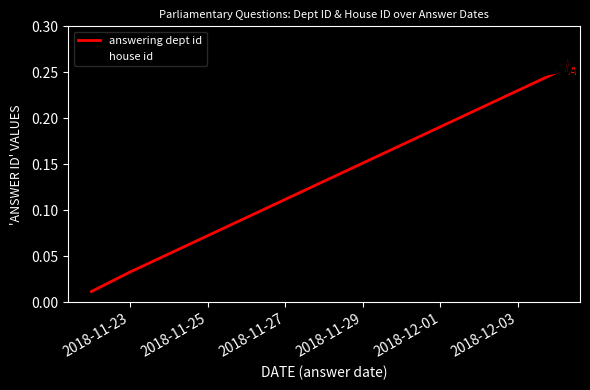

Which series has the widest spread of values?

answering dept id